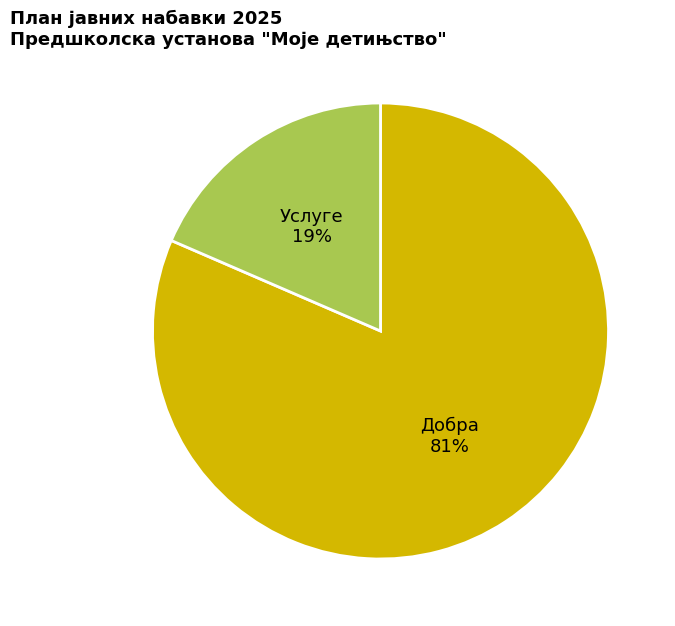

Rank the categories by value from lowest to highest.

Услуге, Добра